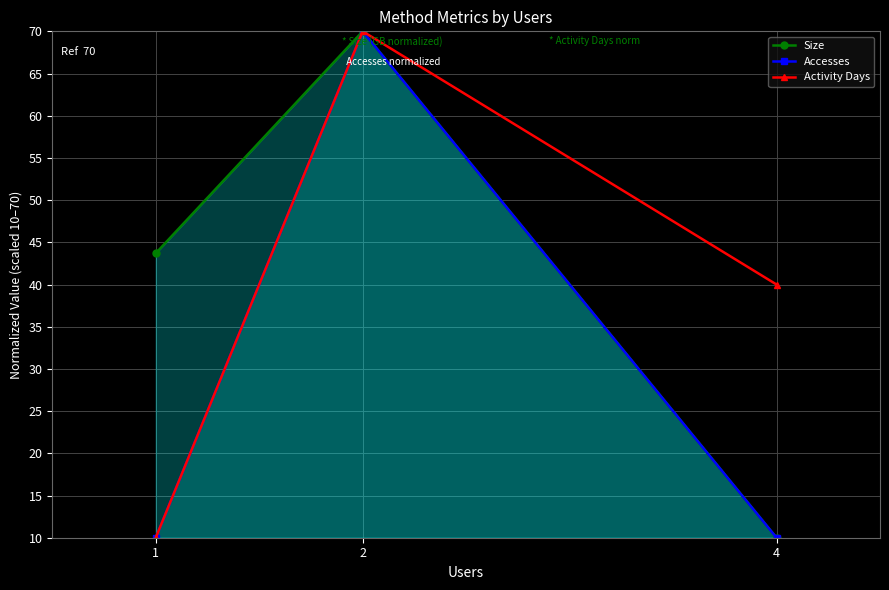

What is the value of the Activity Days point at the 3rd from the left?

40